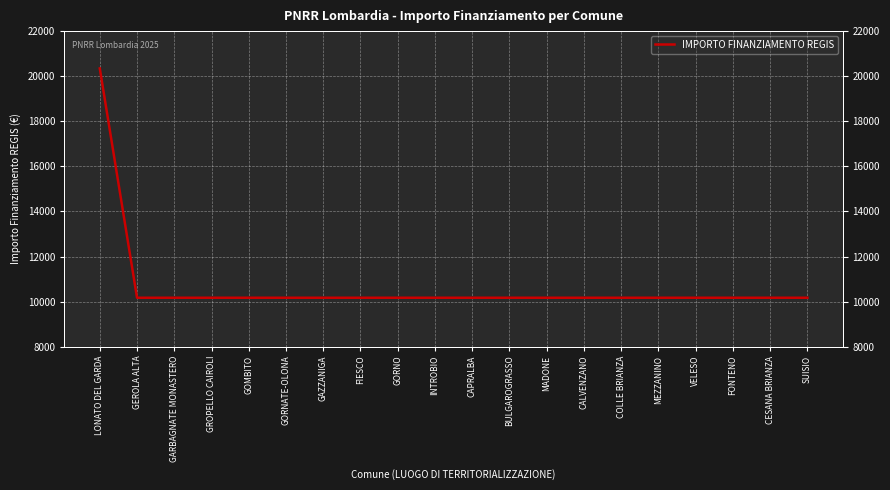

True or false: the data has more than 1 interior local peaks.

False